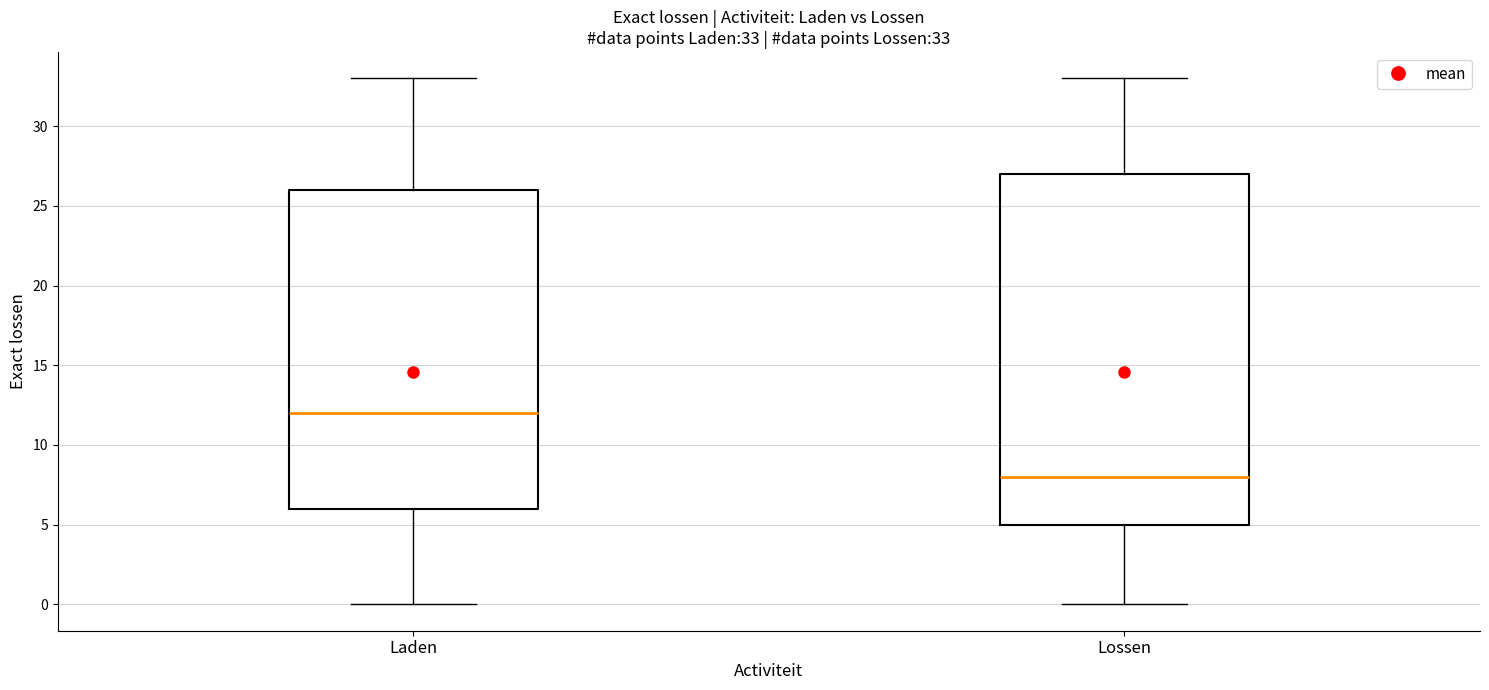

Which box is the tallest, from its lower edge to its upper edge?

Lossen